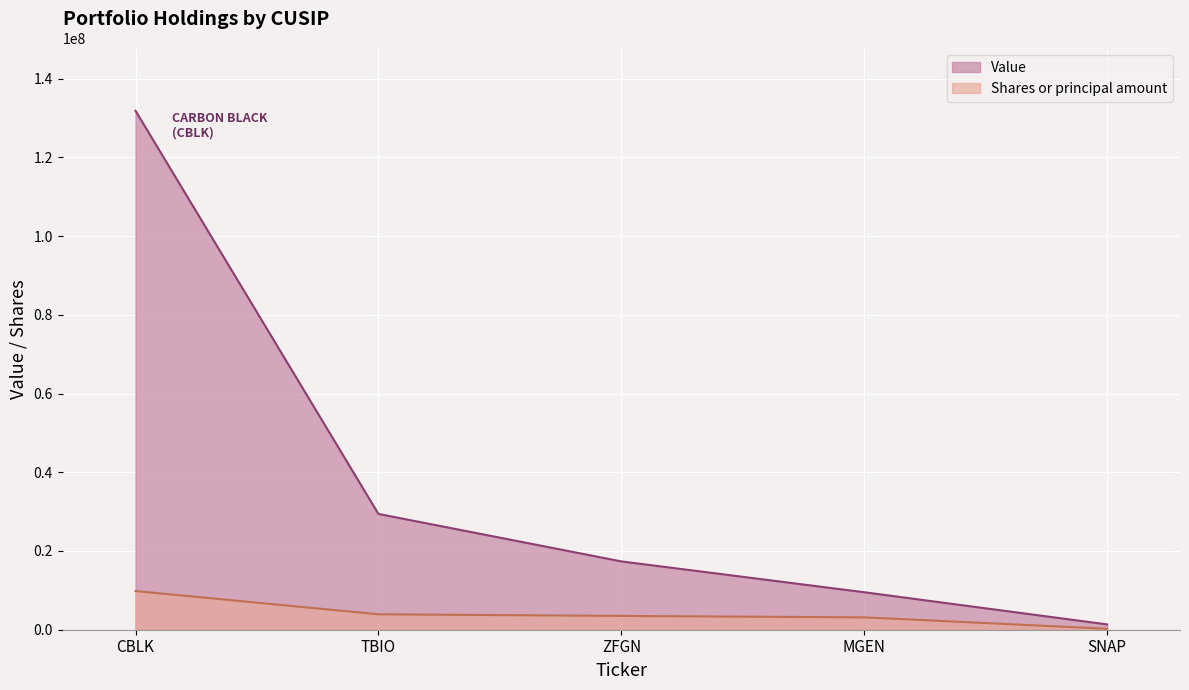

True or false: Shares or principal amount has more than 1 points higher than both neighbors.

False